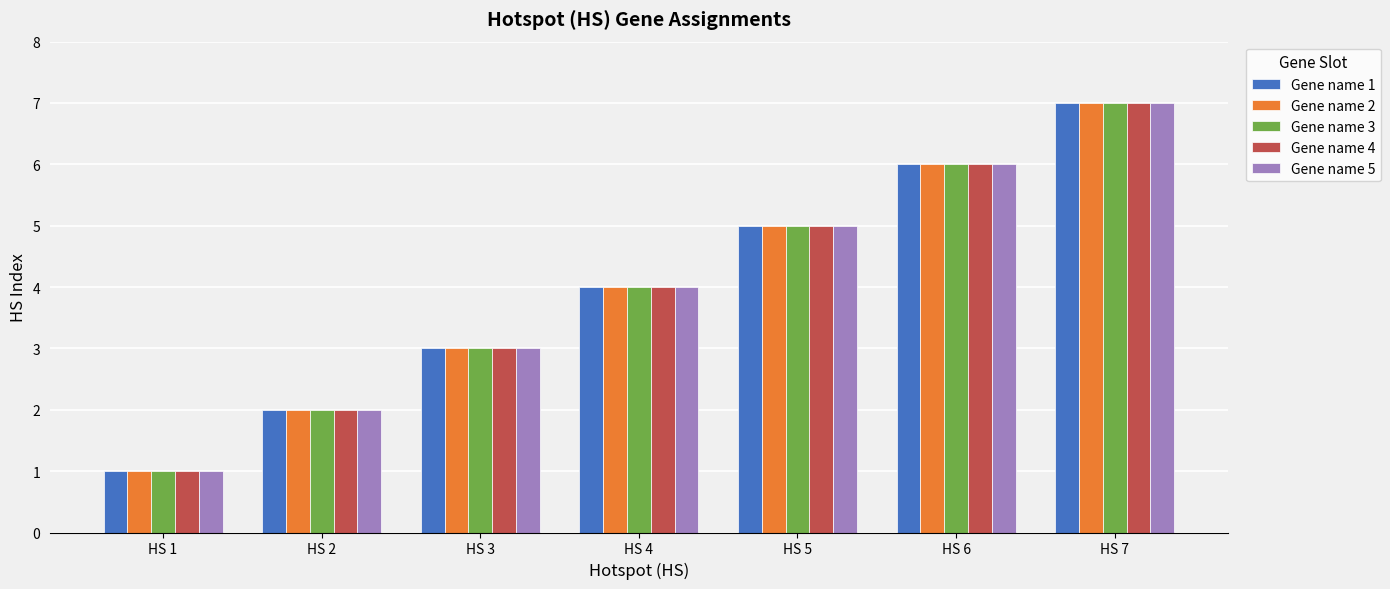

True or false: Gene name 3 has a value of 12 at HS 7.

False